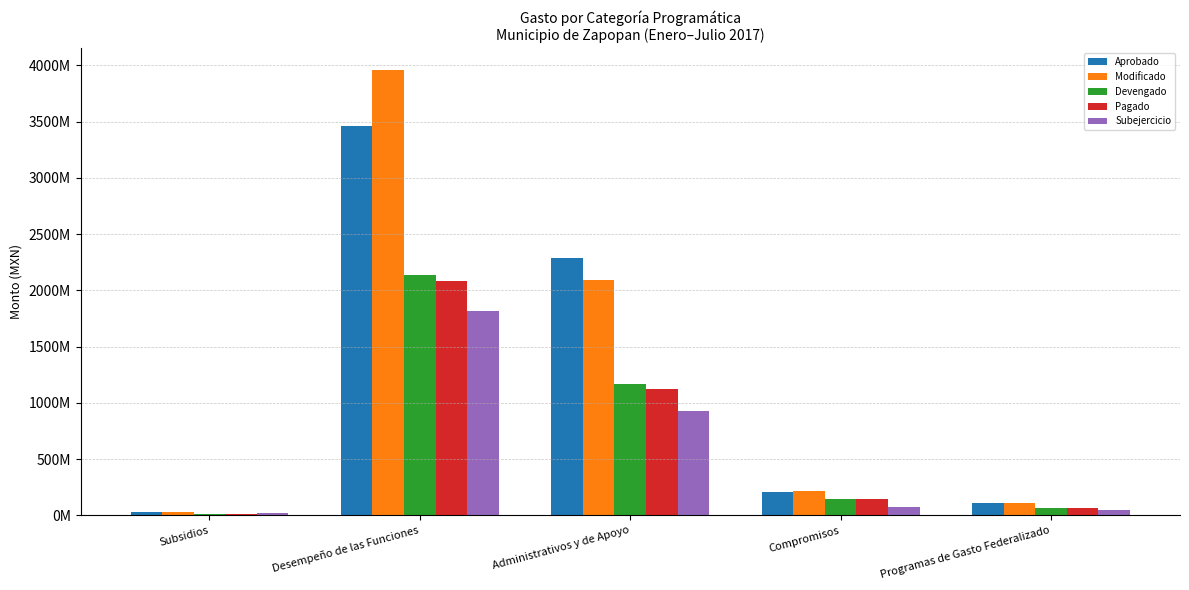

Which series has the largest range (max minus min)?

Modificado